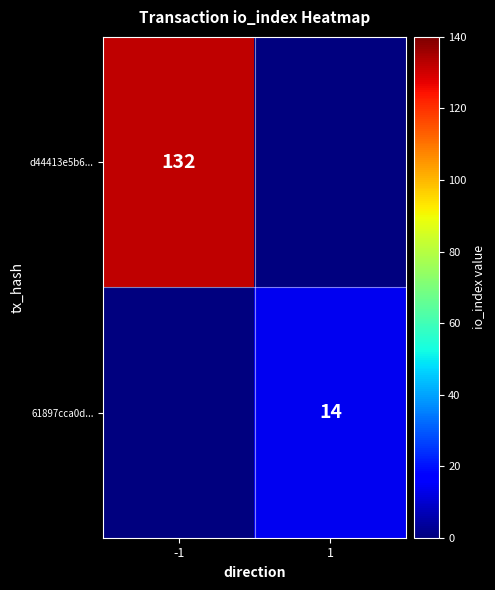

True or false: d44413e5b6... has a value of 190 at -1.

False